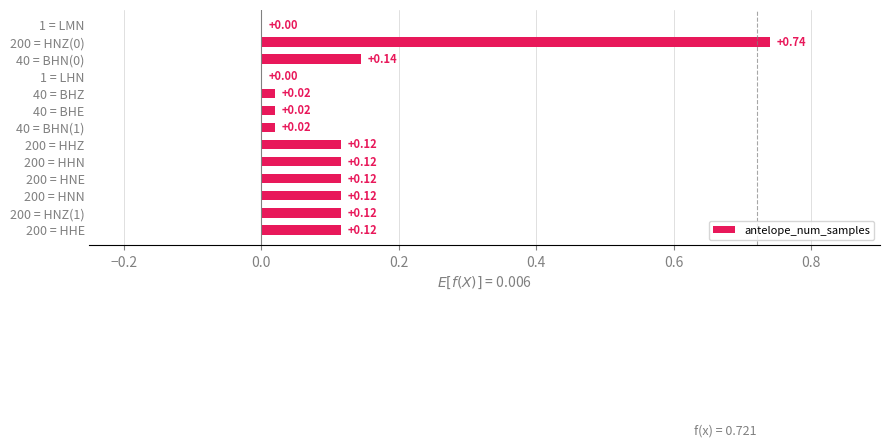

Are the bars horizontal?

Yes